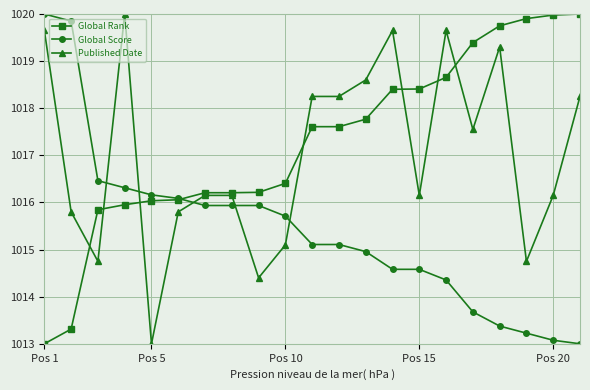

Which series ends up on top after the final intersection of Published Date and Global Score?

Published Date